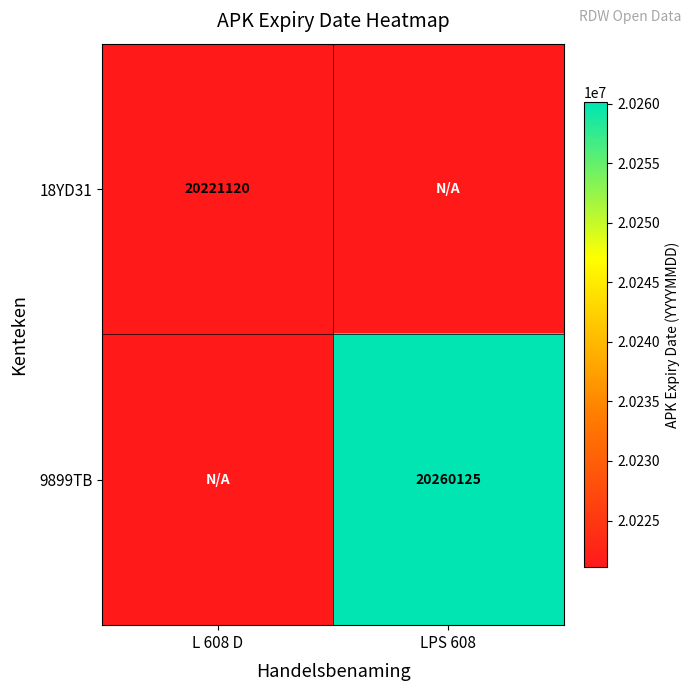

Is it true that 18YD31 equals 7591183 at L 608 D?

False